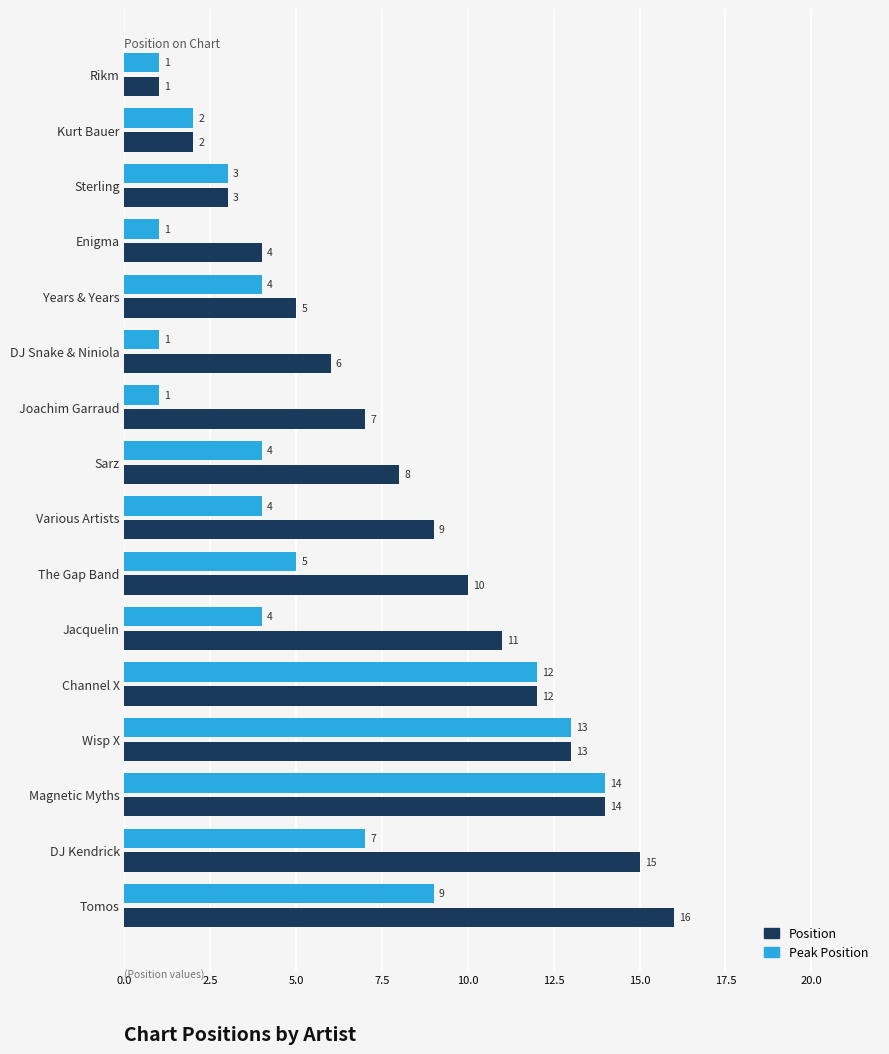

Which category has the highest value in the Peak Position series?

Magnetic Myths